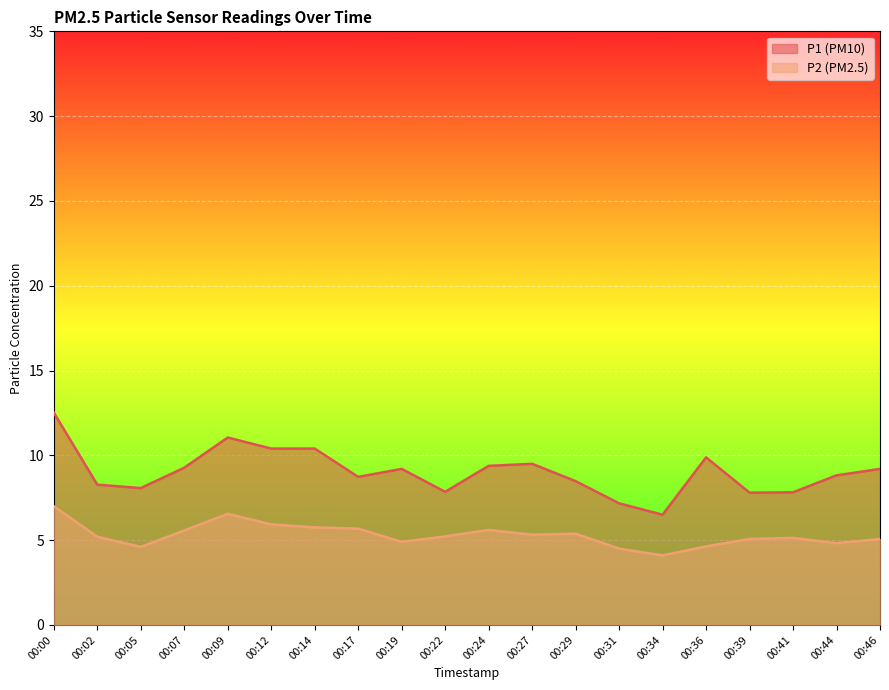

How many values in the P1 series exceed 9?

10